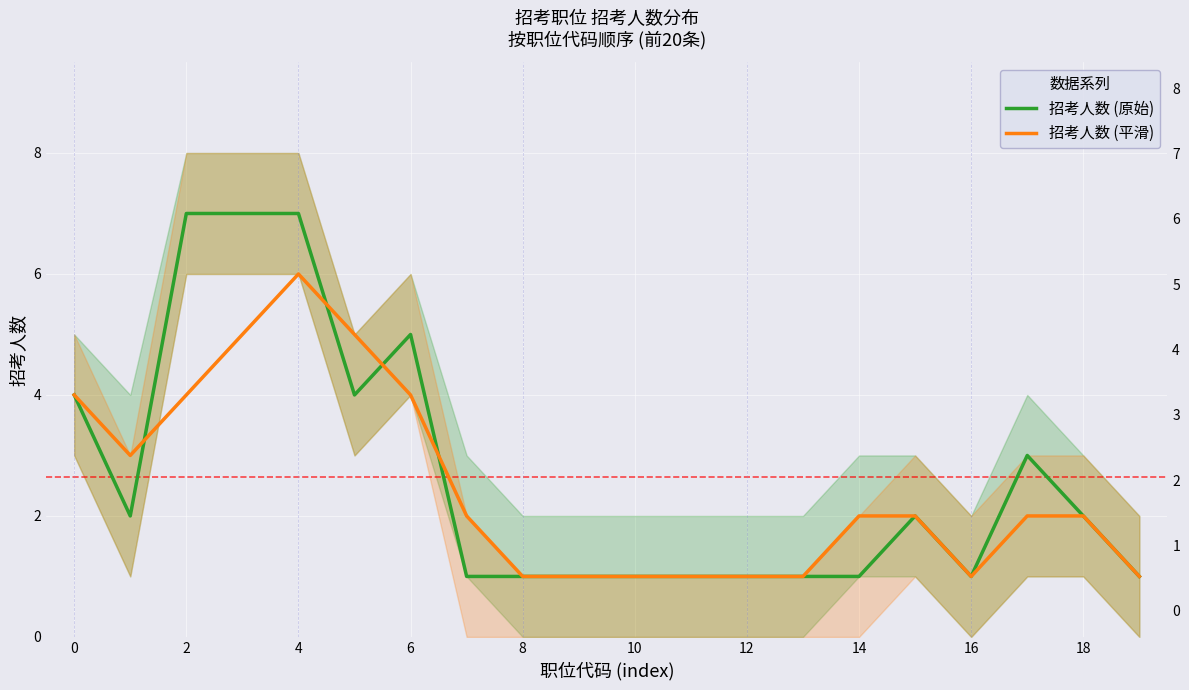

In 招考人数 (平滑), how many points are higher than both neighbors (excluding endpoints)?

1